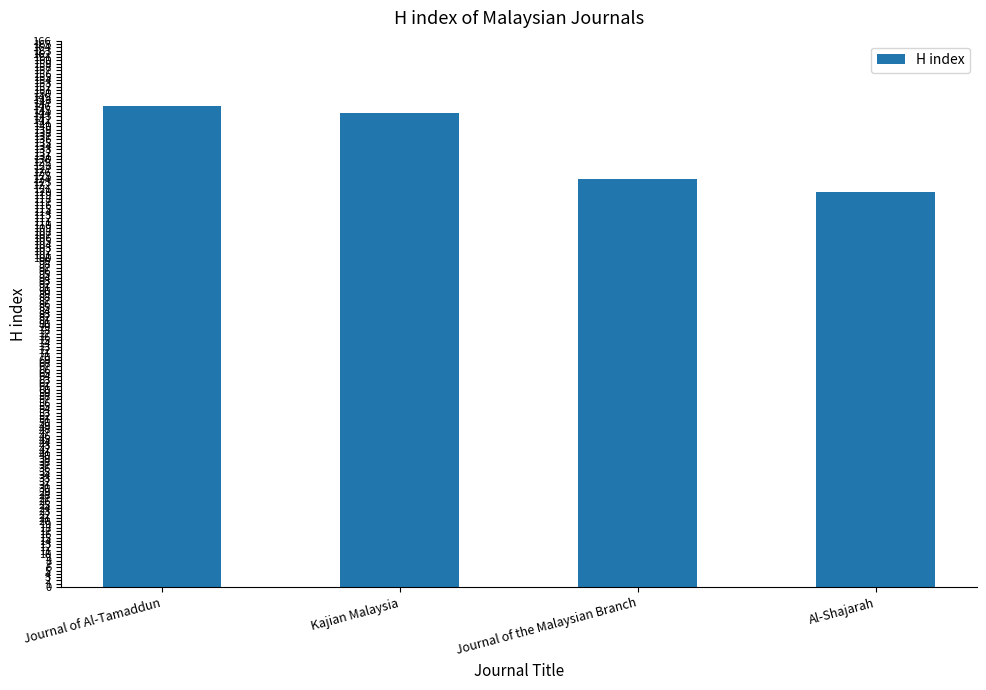

List the labels in order of value, smallest first.

Al-Shajarah, Journal of the Malaysian Branch, Kajian Malaysia, Journal of Al-Tamaddun